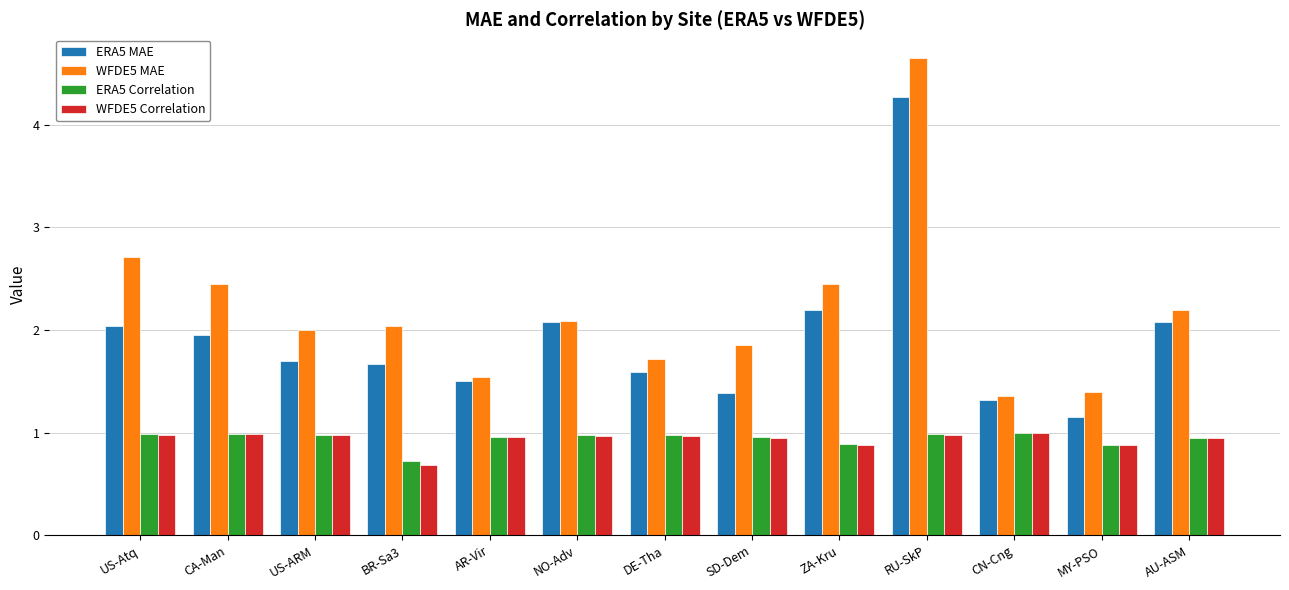

At how many categories does at least one series exceed 0?

13